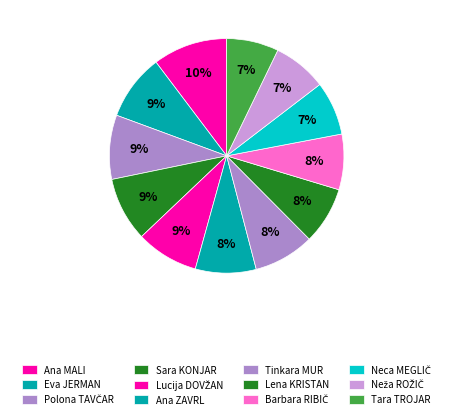

To the nearest percent, what is the combined percentage of Polona TAVČAR and Tara TROJAR?

16%